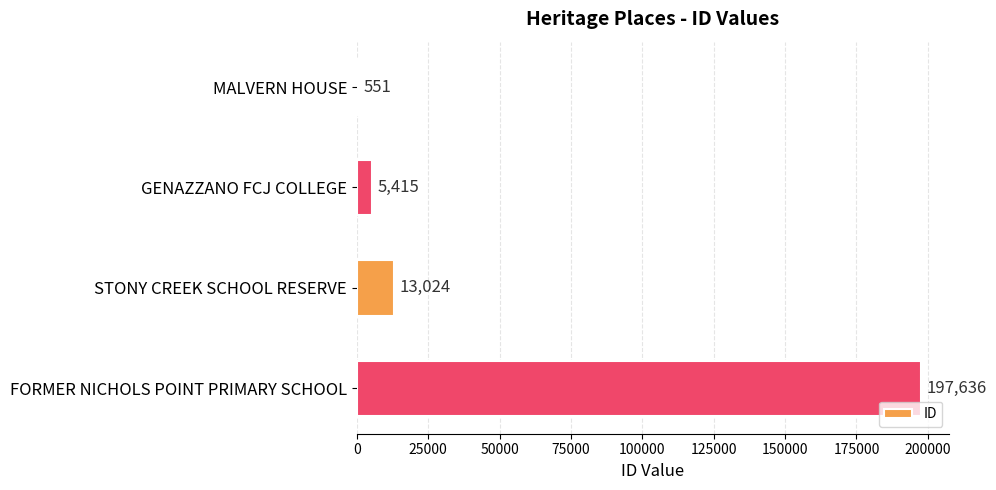

Is it true that the value at GENAZZANO FCJ COLLEGE is 5415?

True